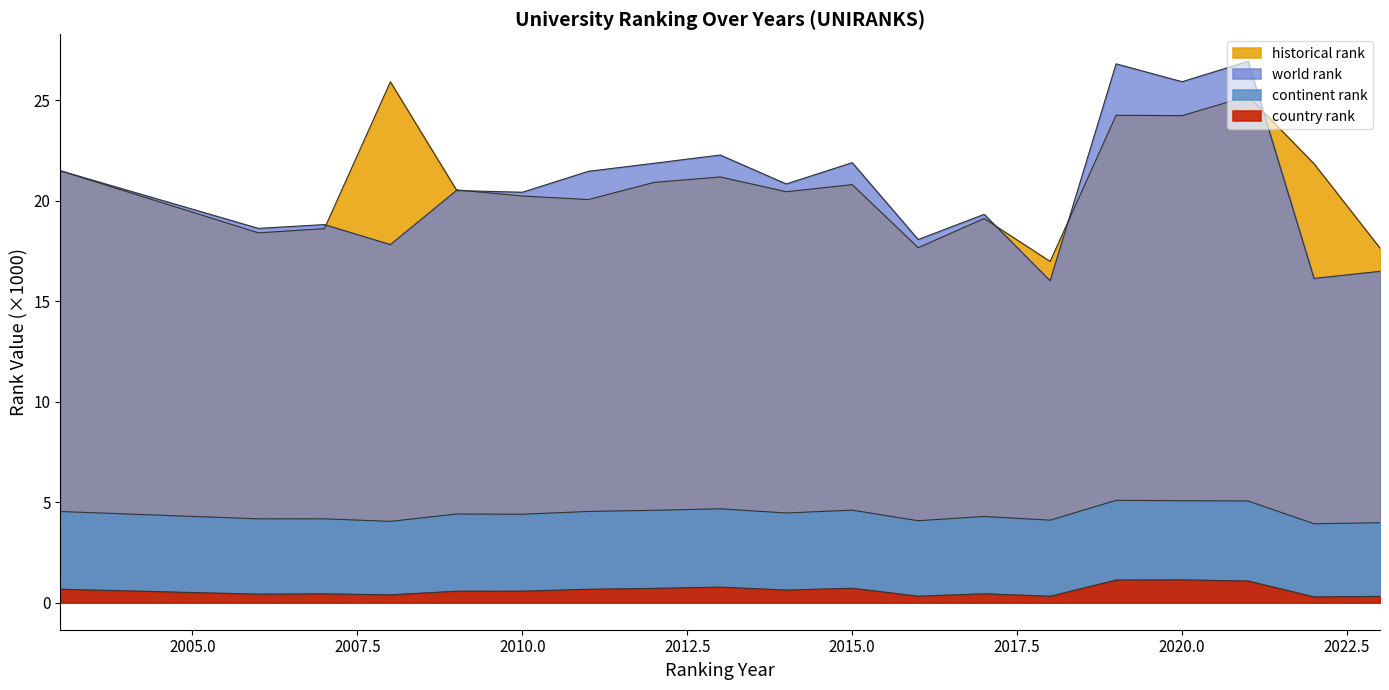

What is the minimum value for world rank?

16.0